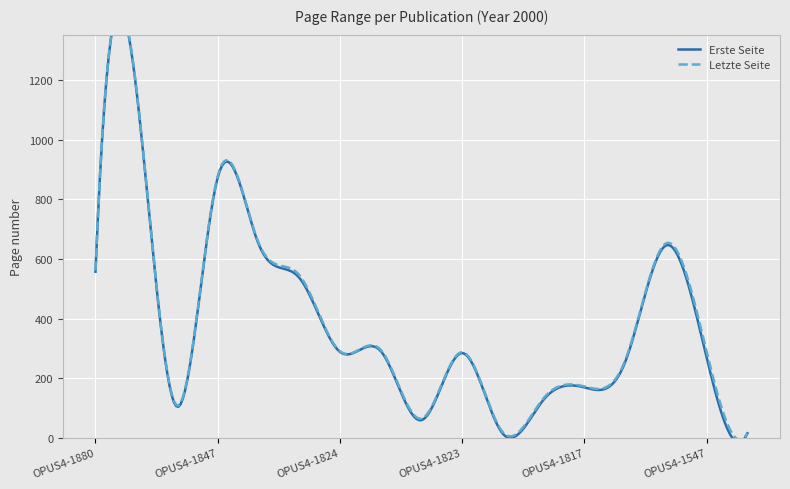

What is the label of the 15th point from the left?

OPUS4-1714